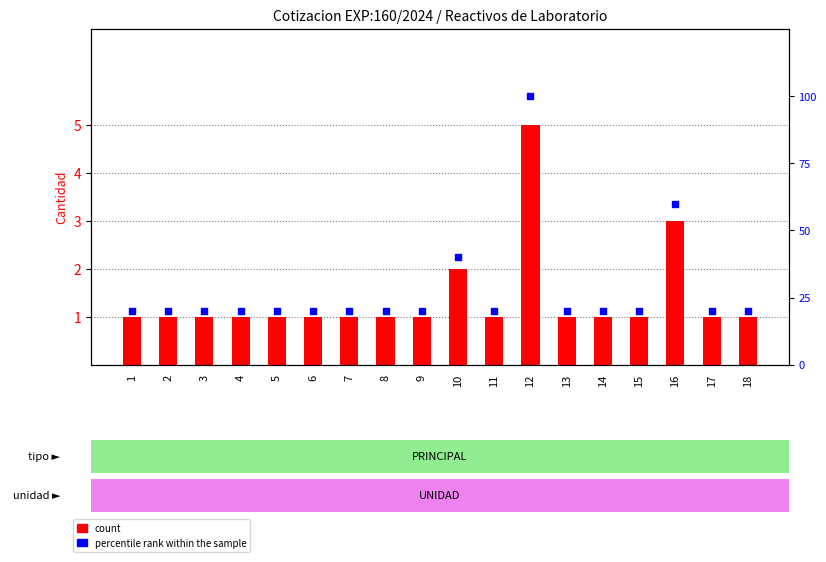

At how many categories does at least one series exceed 76?

1